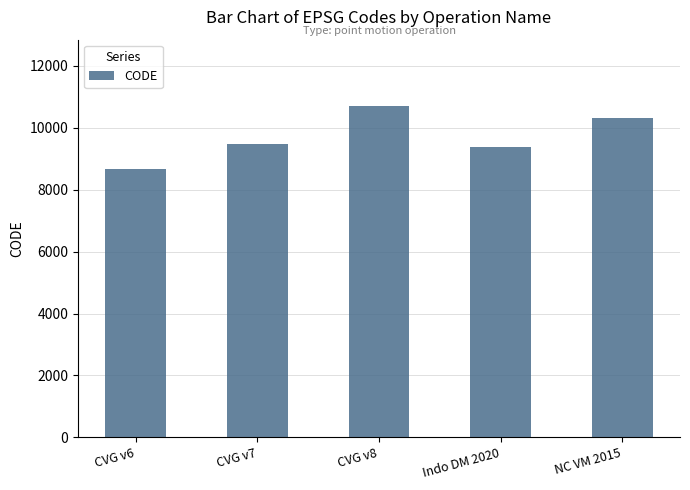

Which has a higher value, CVG v7 or NC VM 2015?

NC VM 2015